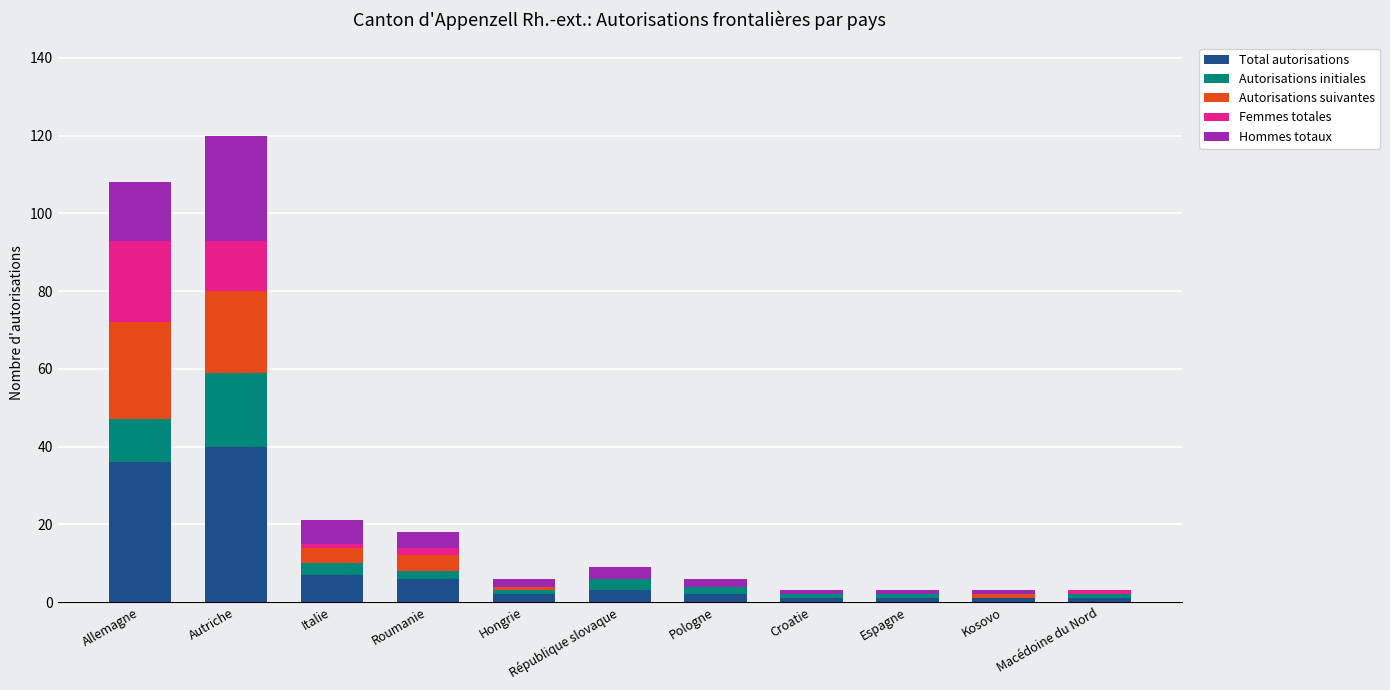

What value does the Total autorisations series have at Autriche?

40